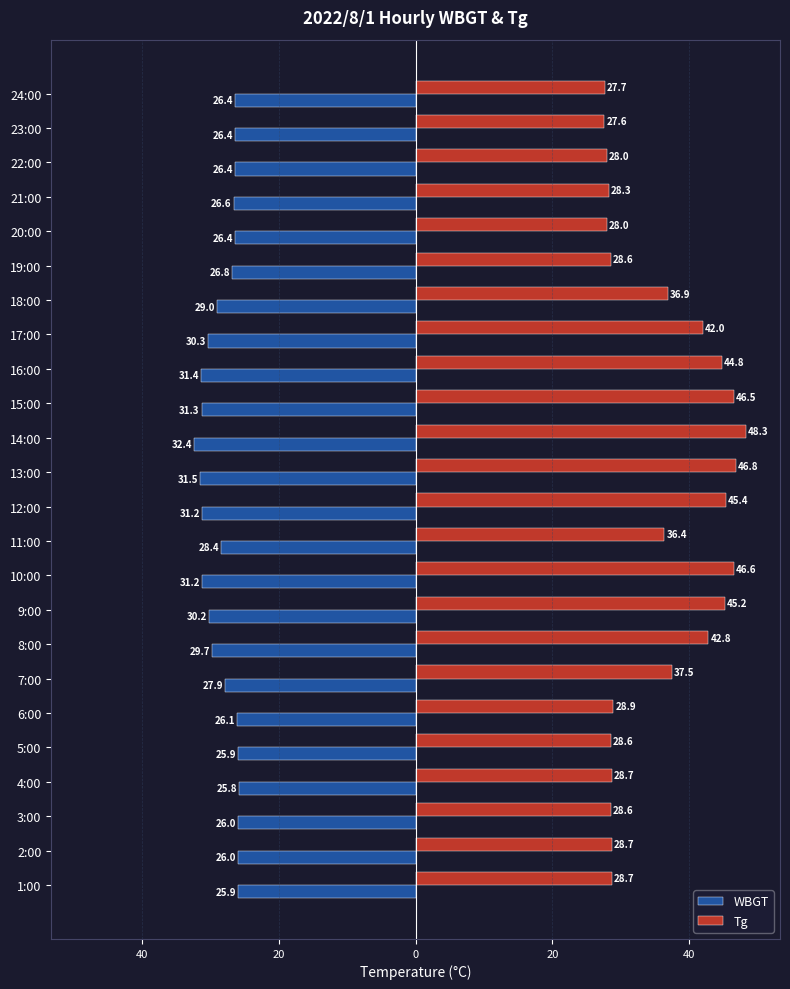

List the series in order of their peak value, lowest first.

WBGT, Tg